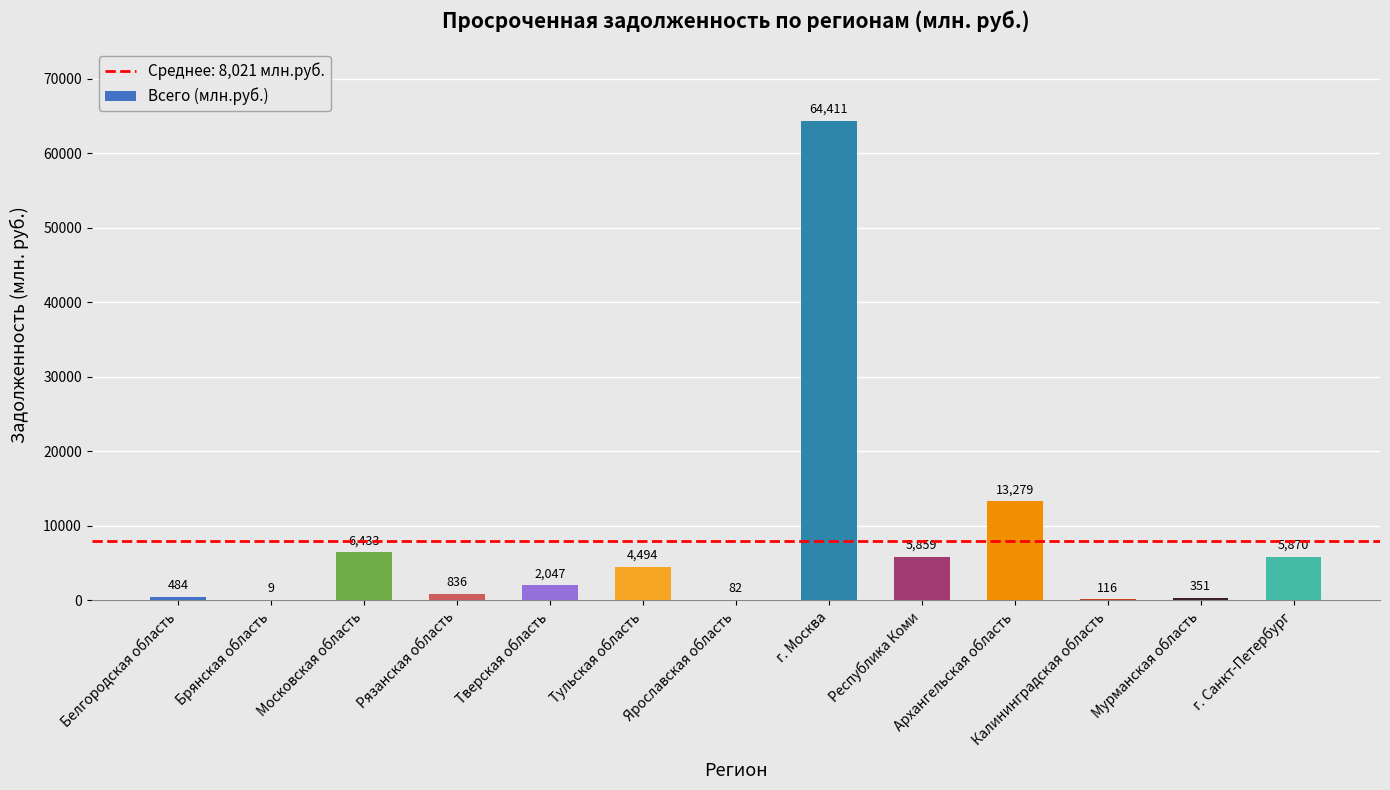

What is the ratio of the value at Архангельская область to the value at г. Москва?

0.2